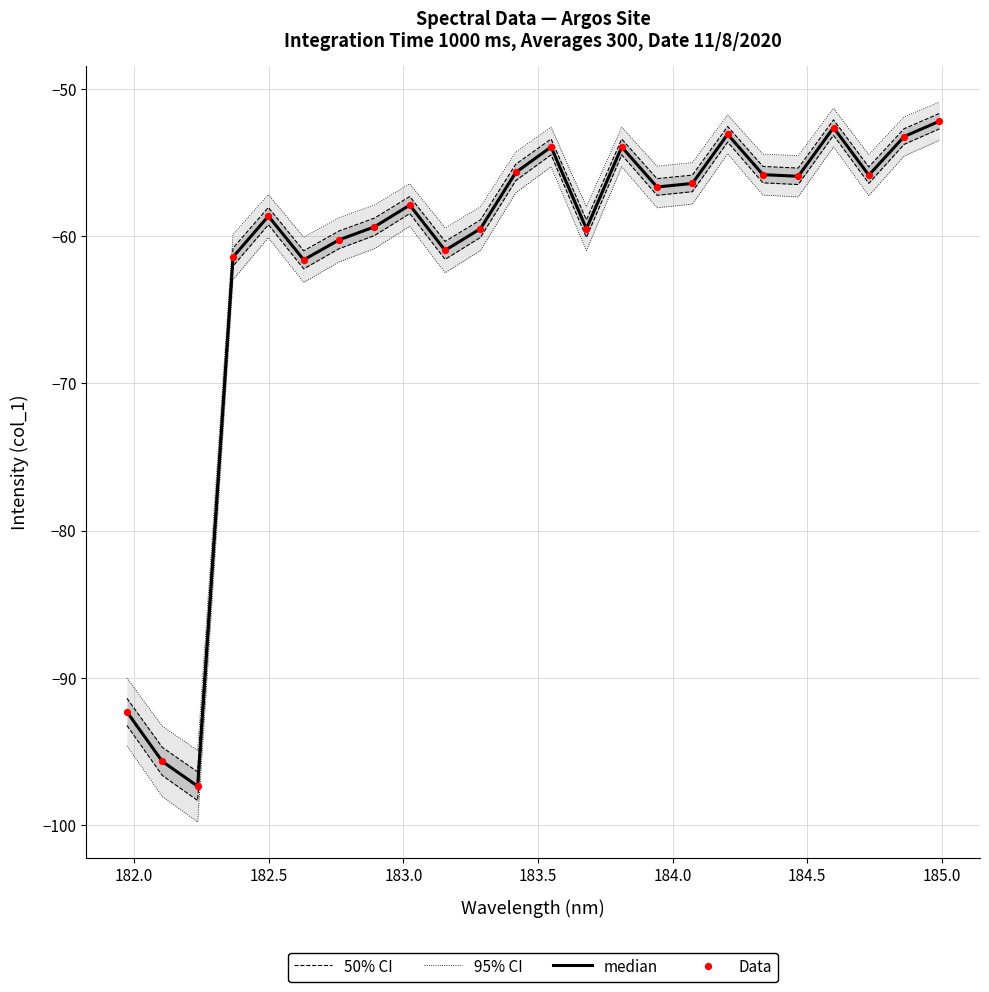

Which series has the largest total across all categories?

median